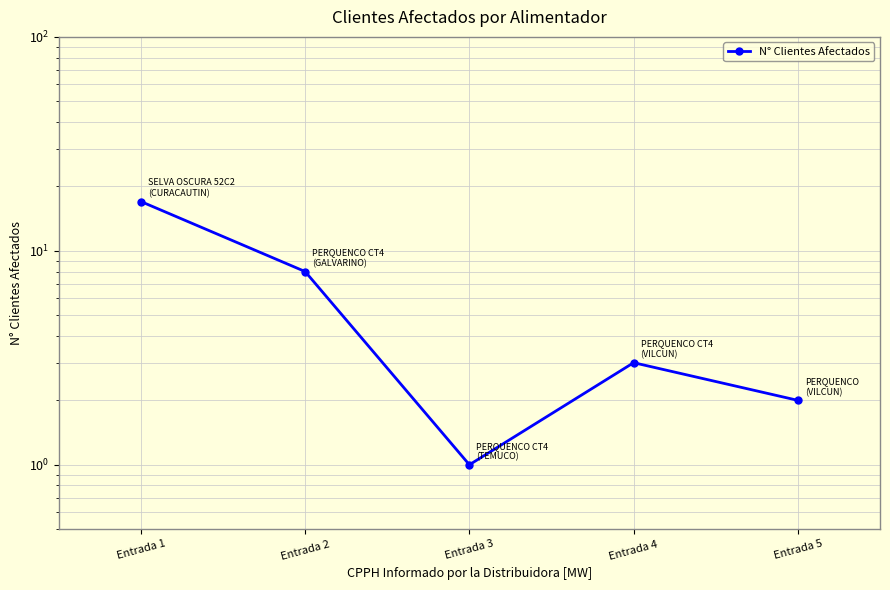

At which category does the chart reach its peak across all series?

Entrada 1